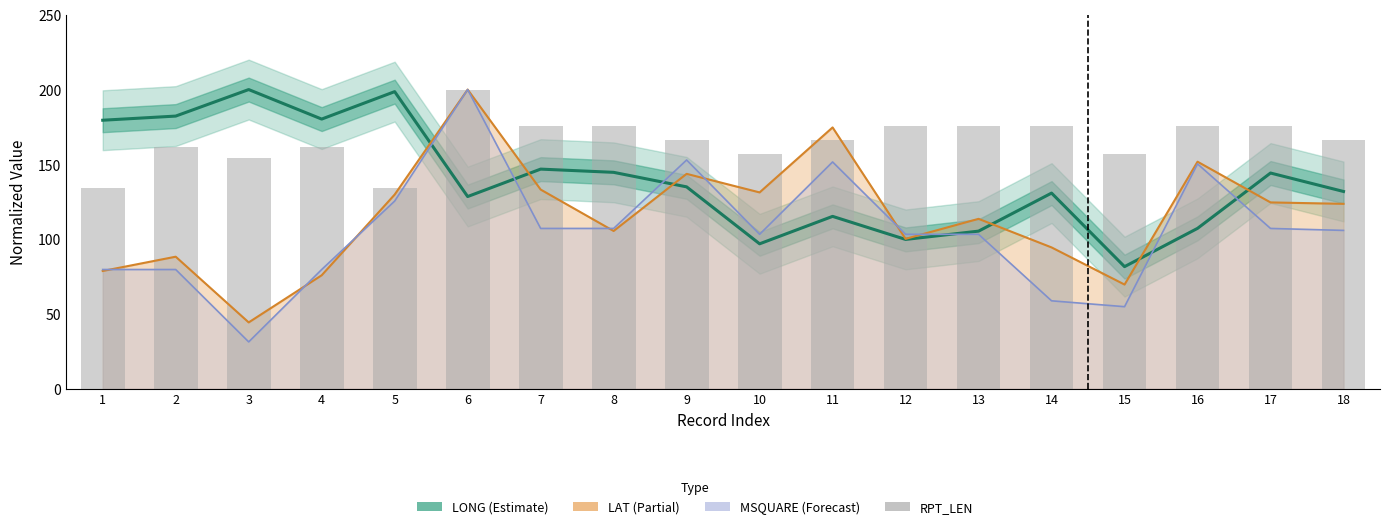

List the series in order of their overall mean, lowest first.

MSQUARE line, LAT line, LONG, RPT_LEN